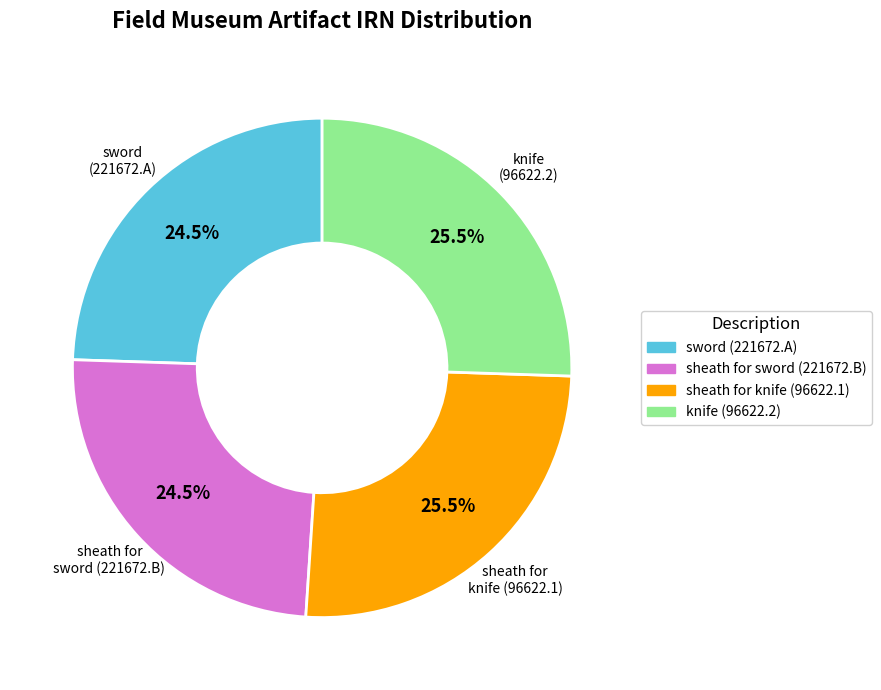

Is sheath for knife (96622.1) the majority of the pie?

No